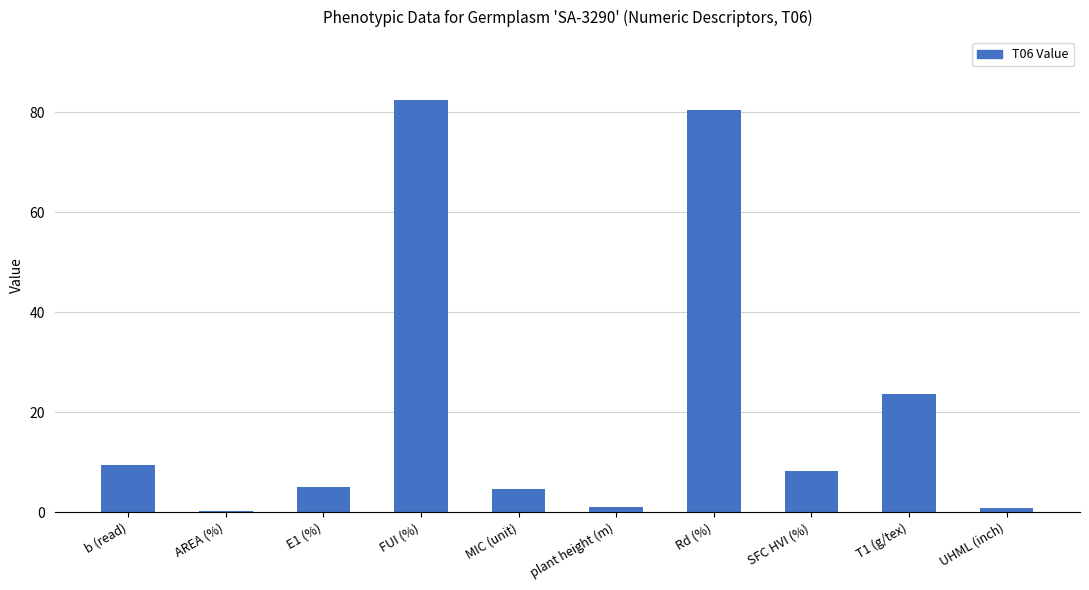

What value does the data have at b (read)?

9.5